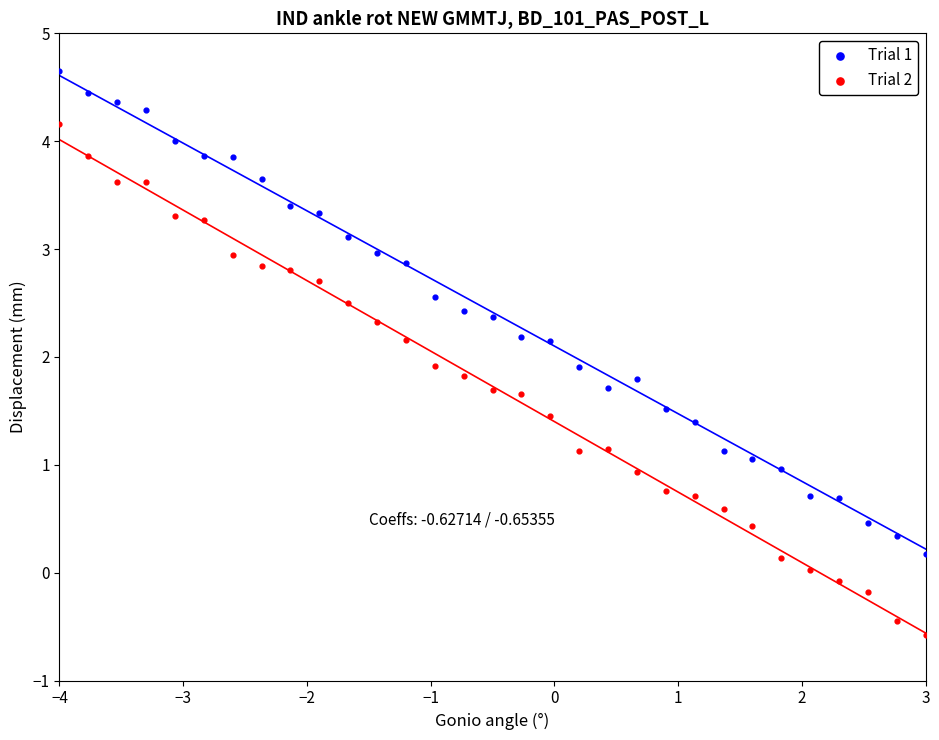

Which series reaches the minimum Y coordinate?

Trial 2